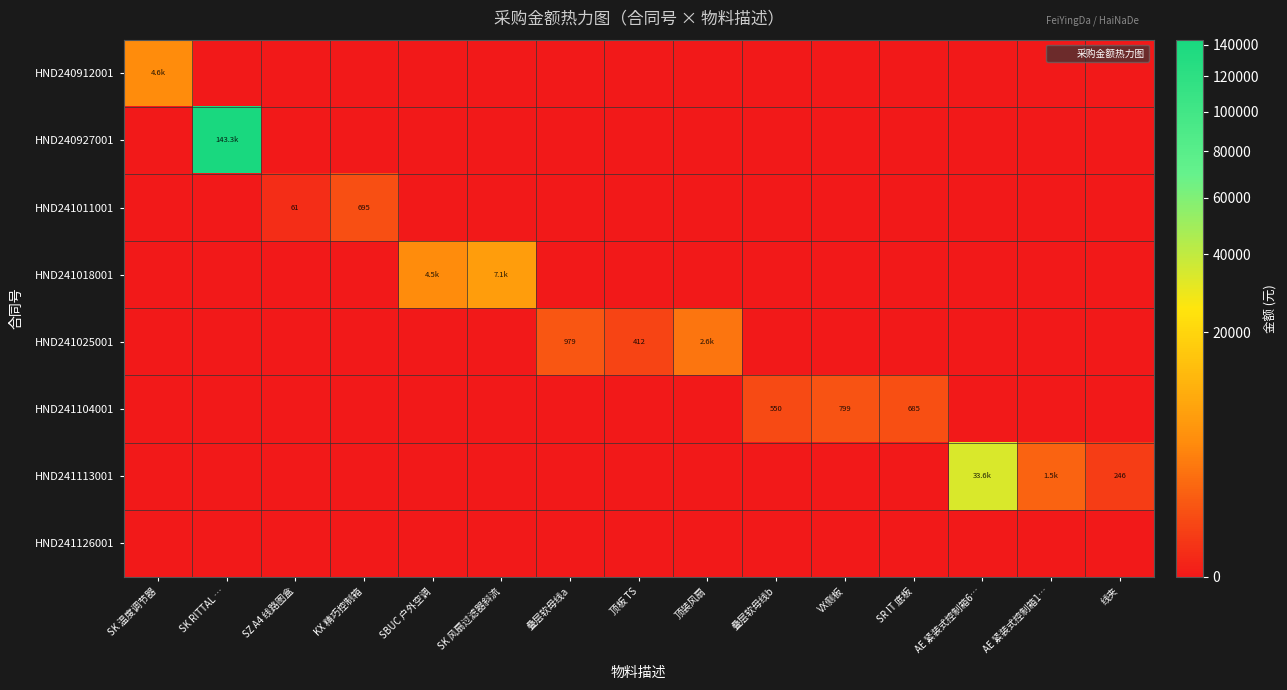

What is the difference between the maximum and minimum values in the HND241025001 series?

2621.2